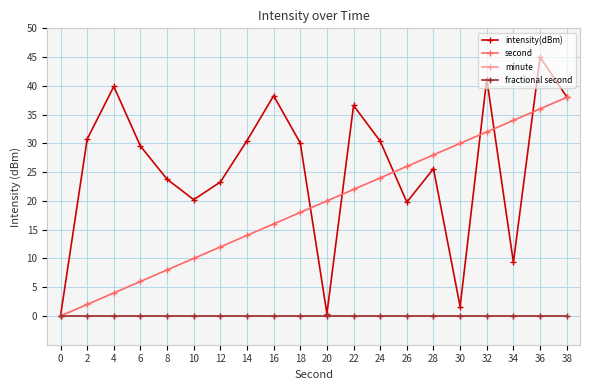

Is this an area chart (filled region under the line)?

No